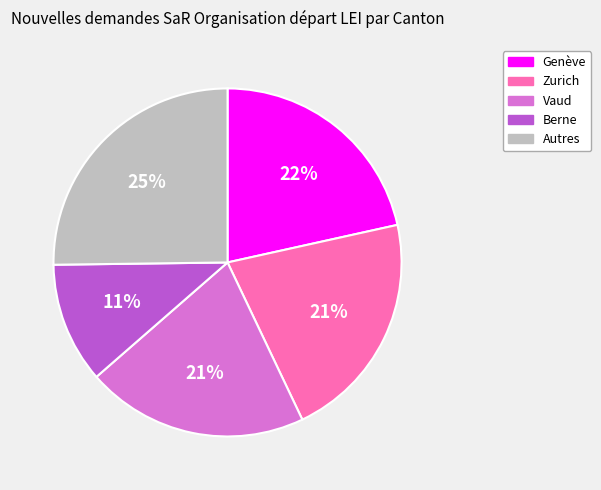

To the nearest percent, what is the average slice percentage?

20%